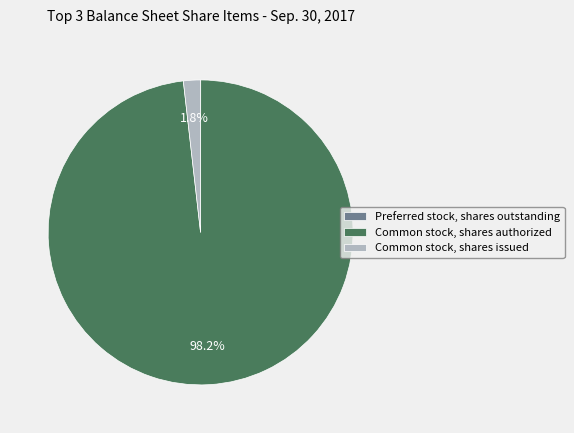

How much of the chart is everything except Common stock, shares authorized?

1.8%